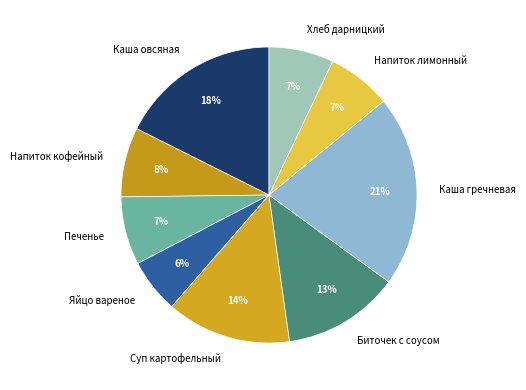

To the nearest percent, what is the difference between the Суп картофельный and Хлеб дарницкий slice percentages?

7%